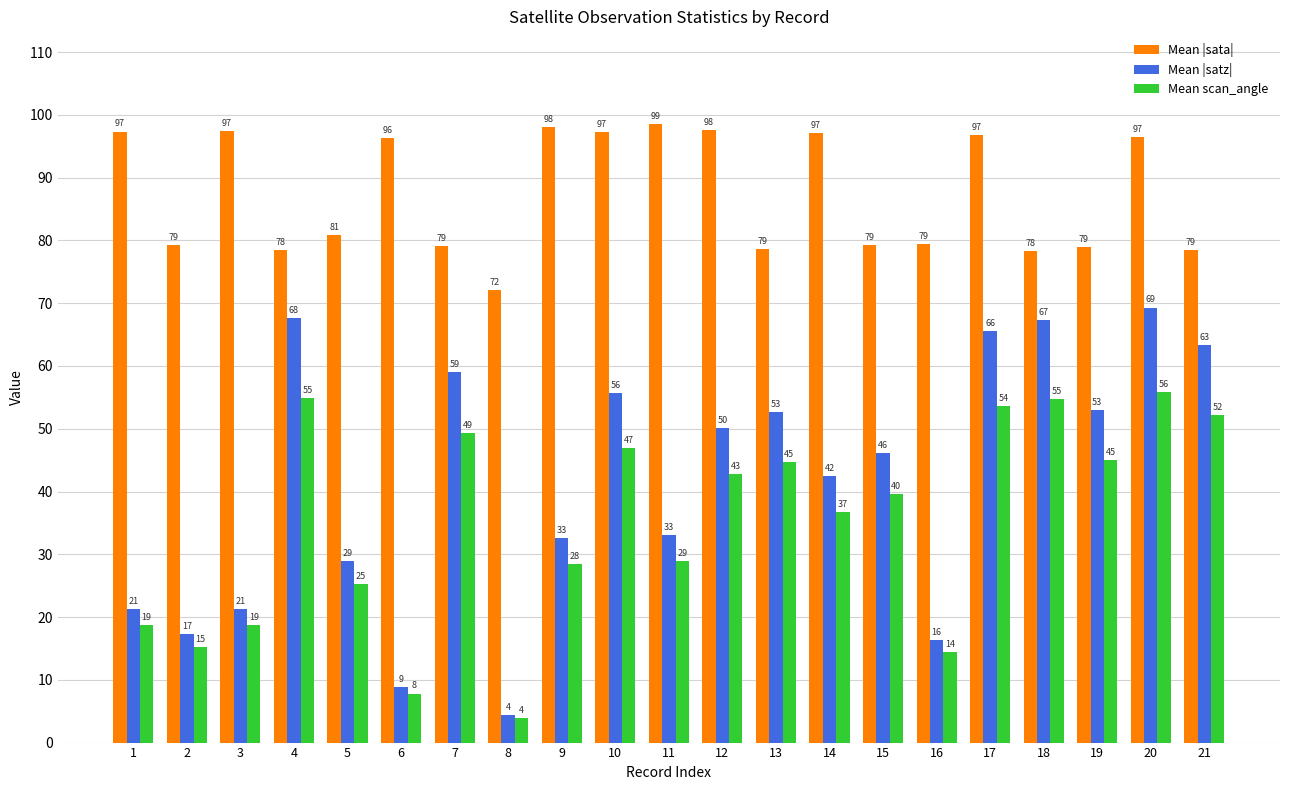

What is the total value across all series at 3?

137.5